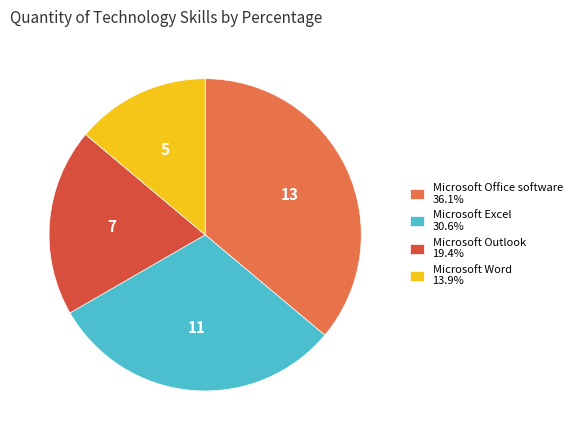

What is the largest slice in the pie chart?

Microsoft Office software